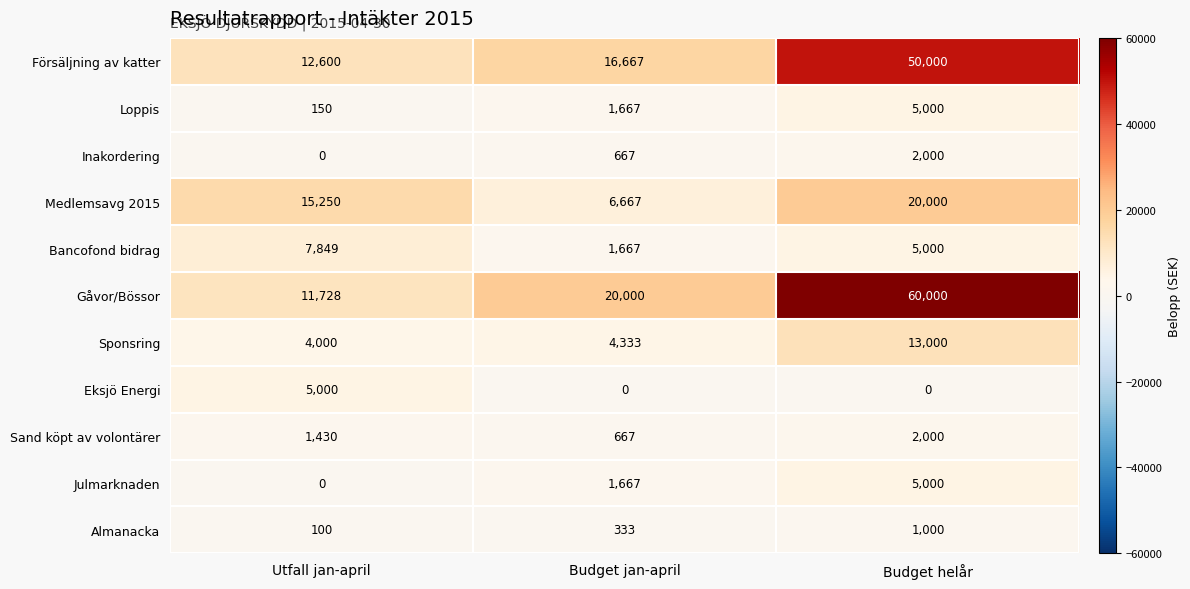

Is the value of Eksjö Energi at Budget jan-april greater than the value of Julmarknaden at Budget helår?

No